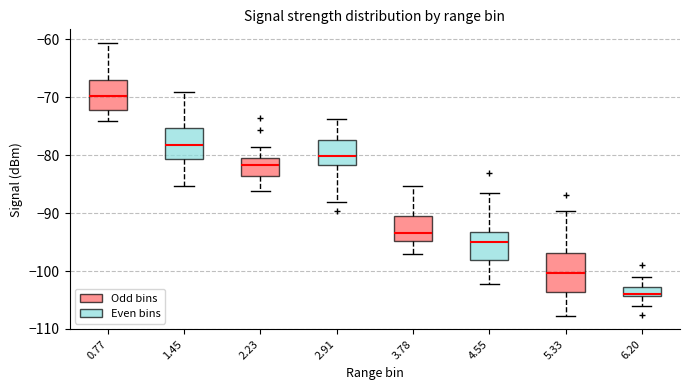

Which box is the tallest, from its lower edge to its upper edge?

5.33